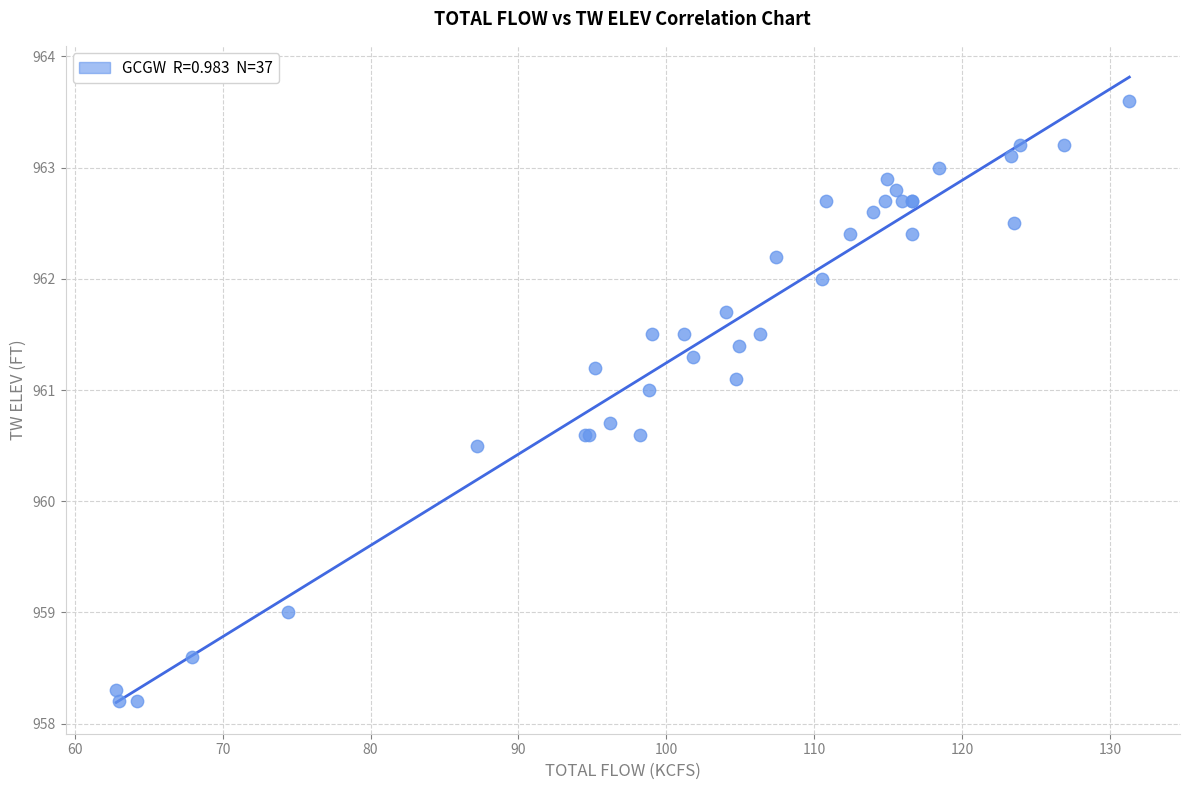

What Y value in the scatter plot is closest to 960?

960.5